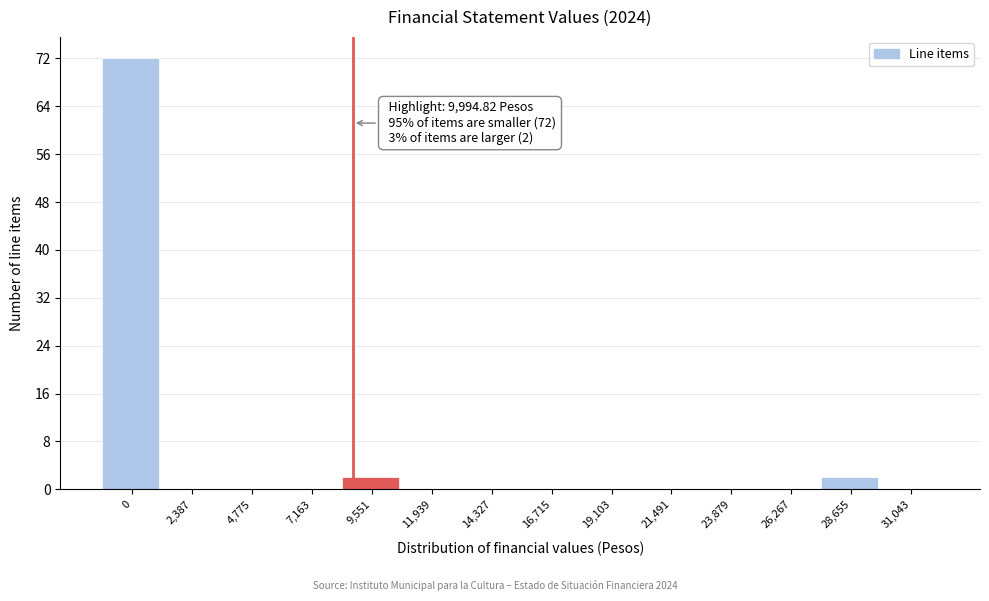

Reading left to right, extract all data points from this chart.

0=72	2,387=0	4,775=0	7,163=0	9,551=2	11,939=0	14,327=0	16,715=0	19,103=0	21,491=0	23,879=0	26,267=0	28,655=2	31,043=0